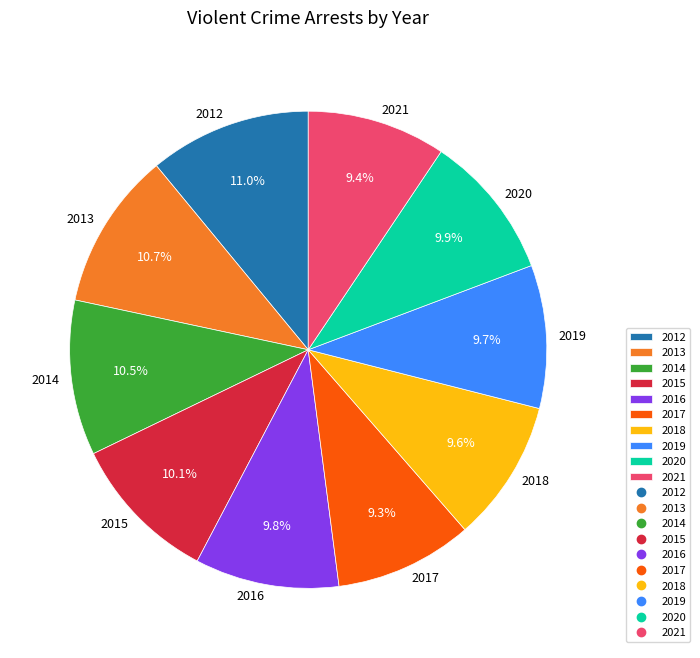

Does 2014 represent more than half of the total?

No